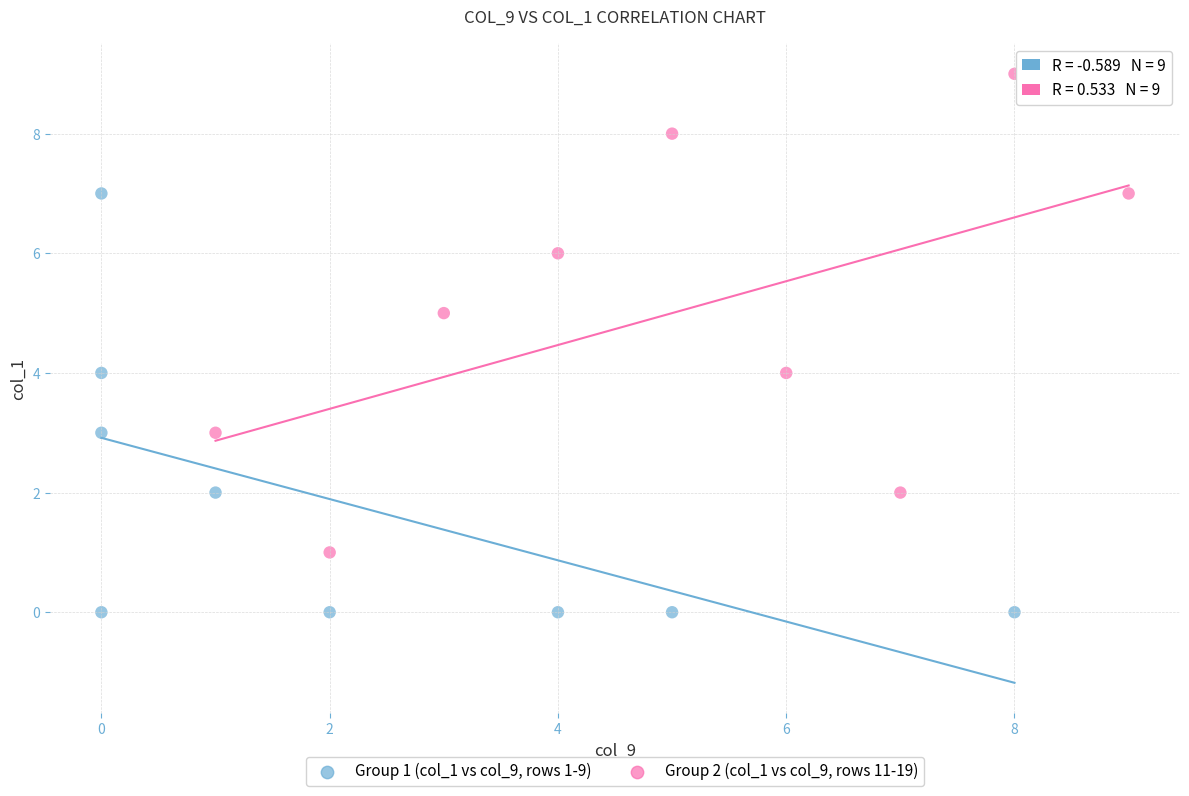

Which series has the largest Y range (max minus min)?

Group 2 (col_1 vs col_9, rows 11-19)